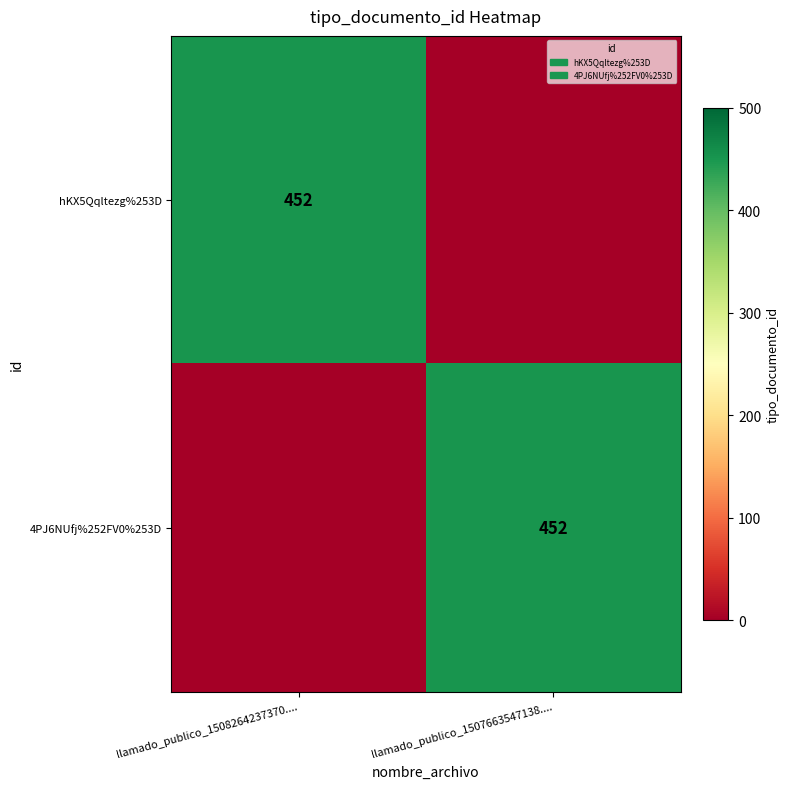

The hKX5Qqltezg%253D series shows 452 at llamado_publico_1508264237370..... True or false?

True